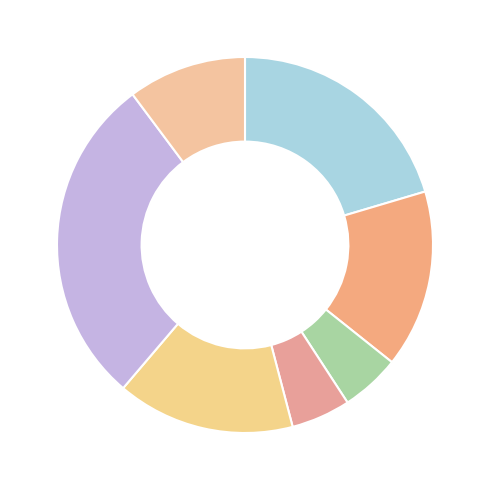

How many slices are in this pie chart?

7